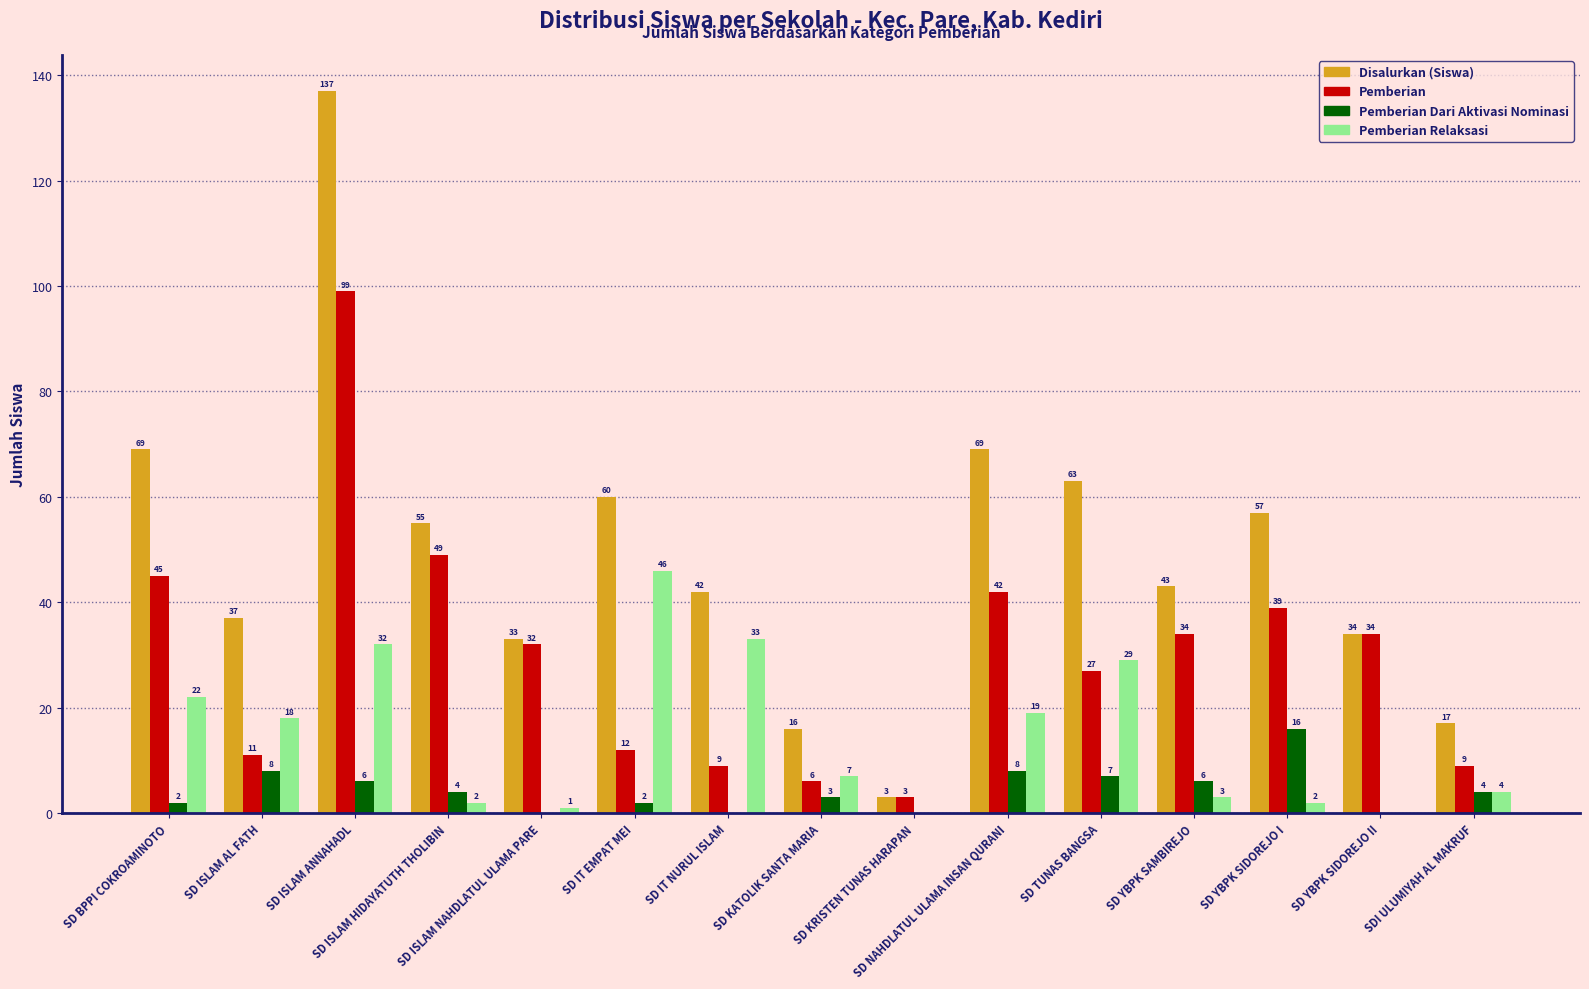

What is the difference between the Pemberian Relaksasi values at SD ISLAM ANNAHADL and SD YBPK SAMBIREJO?

29